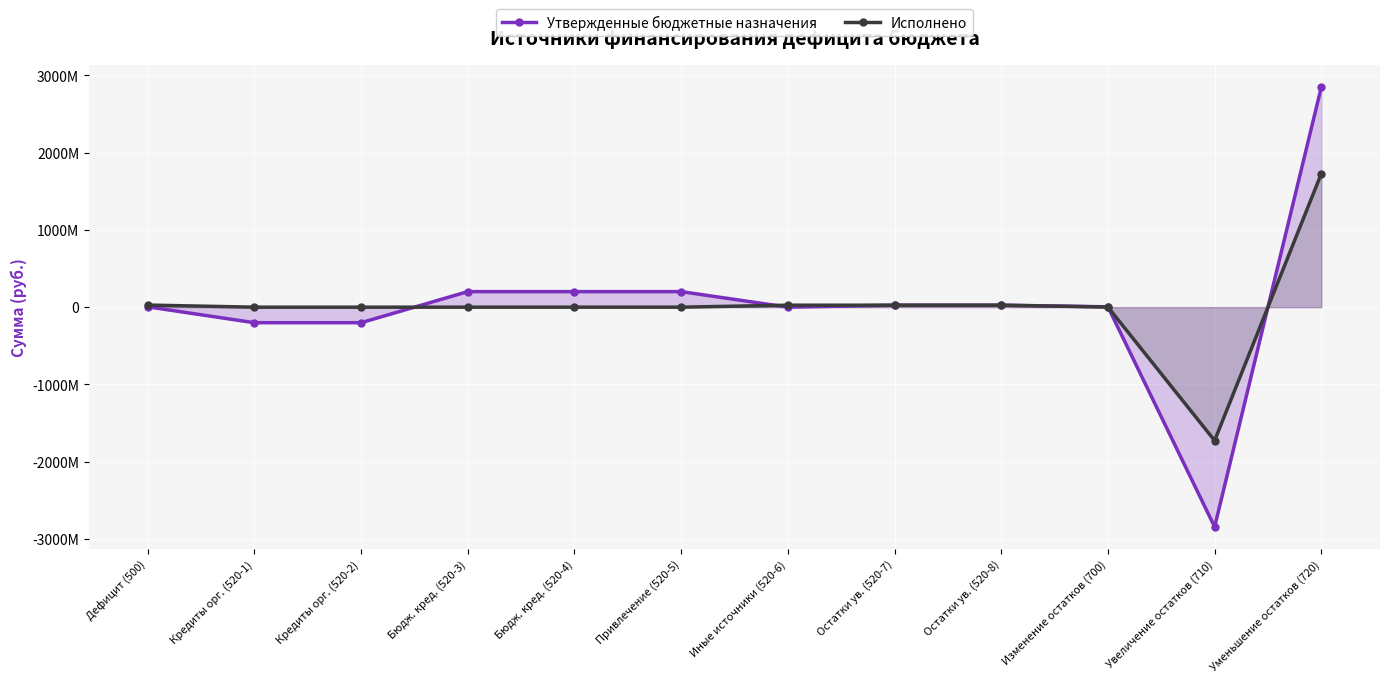

Rank the series by their average value, from lowest to highest.

Исполнено, Утвержденные бюджетные назначения